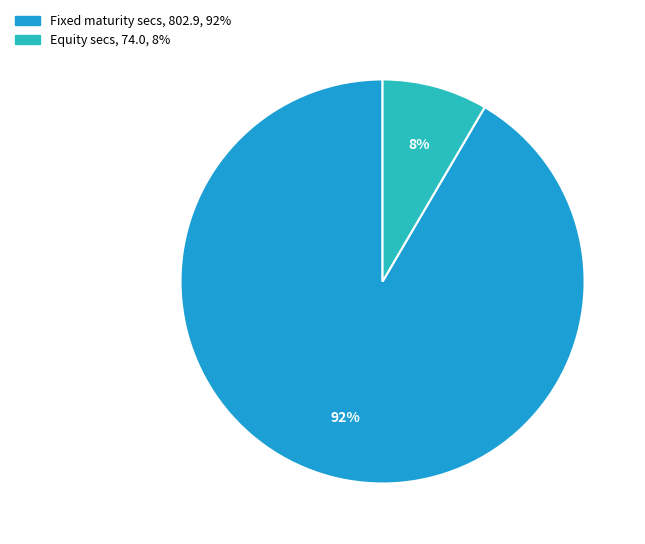

Is there a majority slice in this chart?

Yes